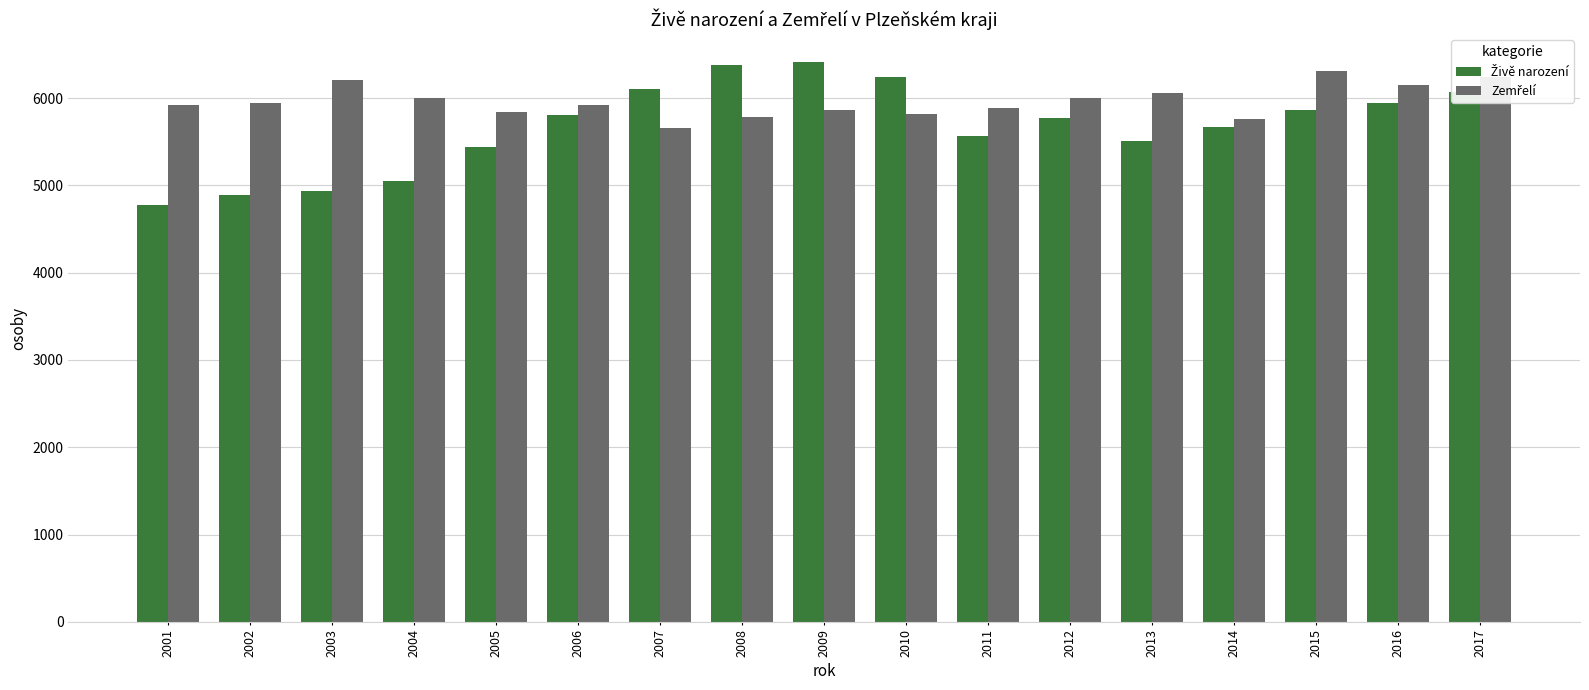

How many bars are there in each group?

2